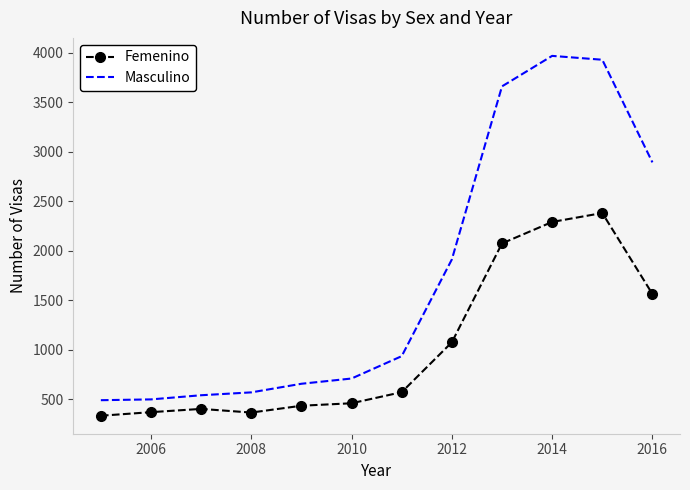

Which series has the largest total across all categories?

Masculino